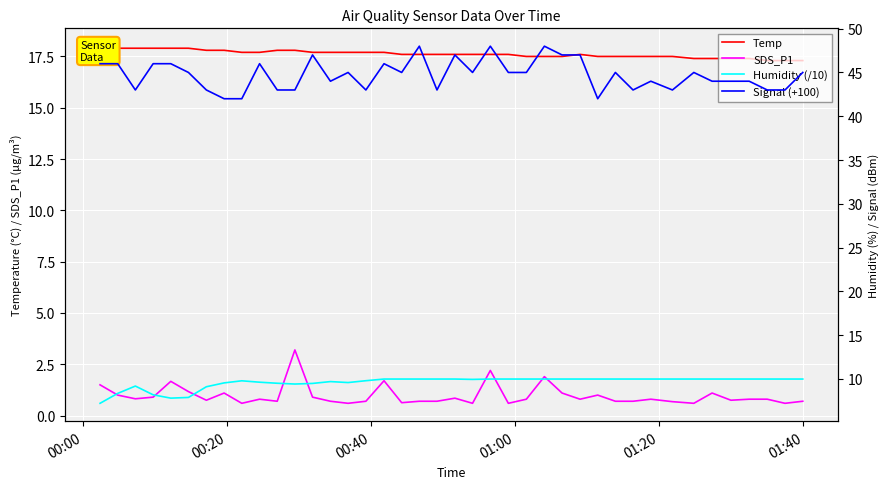

What is the maximum value for SDS_P1?

3.2